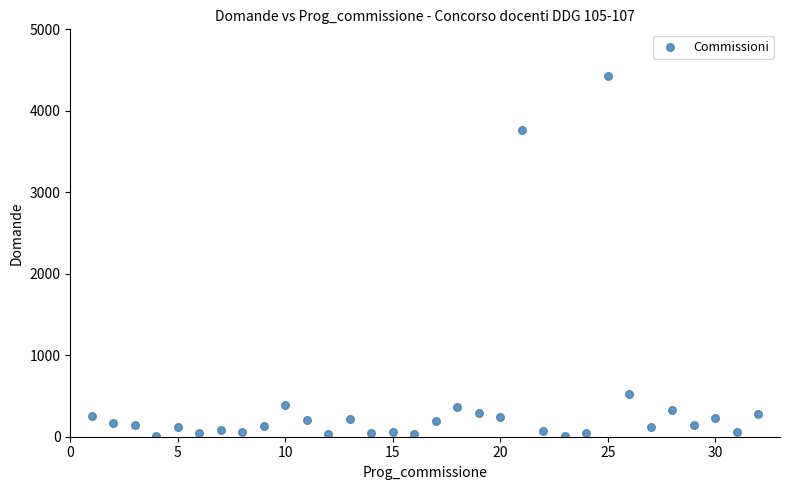

What Y value in the scatter plot is closest to 2215?

3762